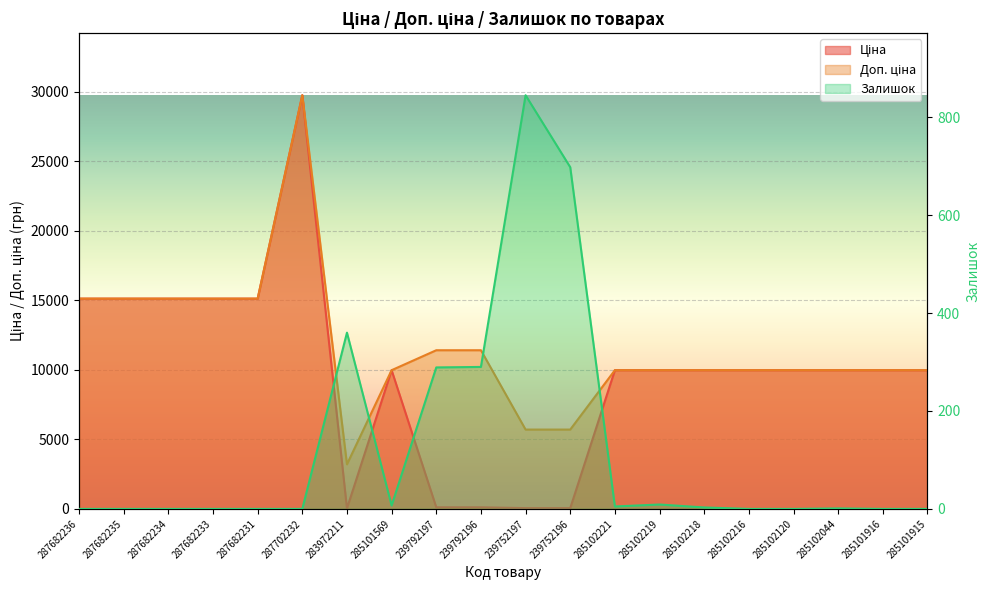

Which series changed the most between 285102218 and 285102044?

Залишок